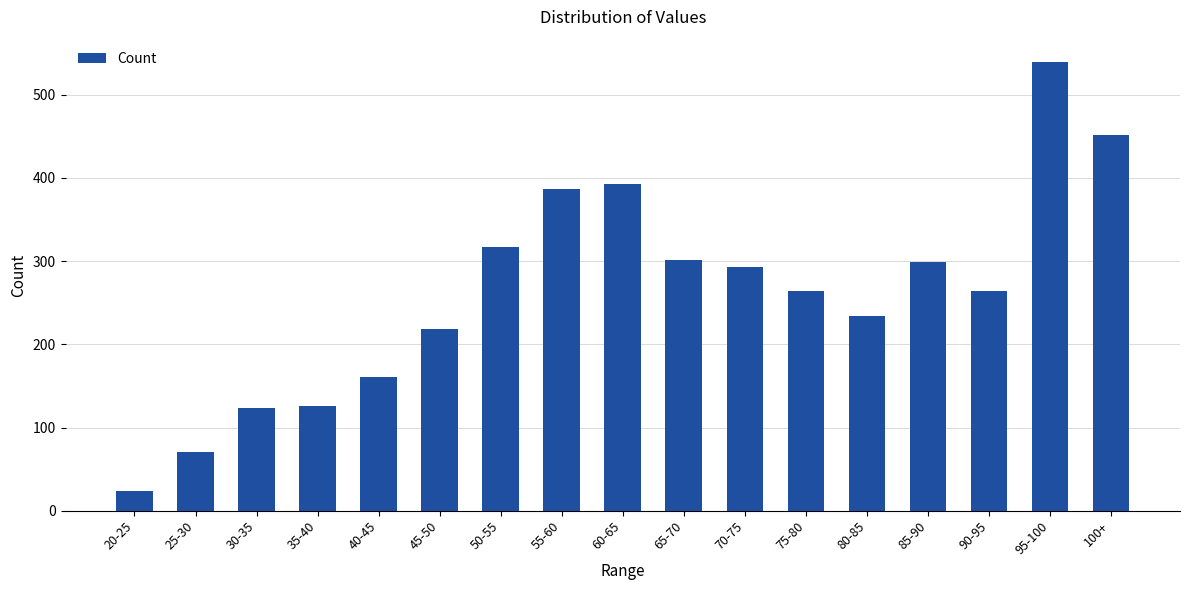

What is the change in value from 20-25 to 30-35?

+99